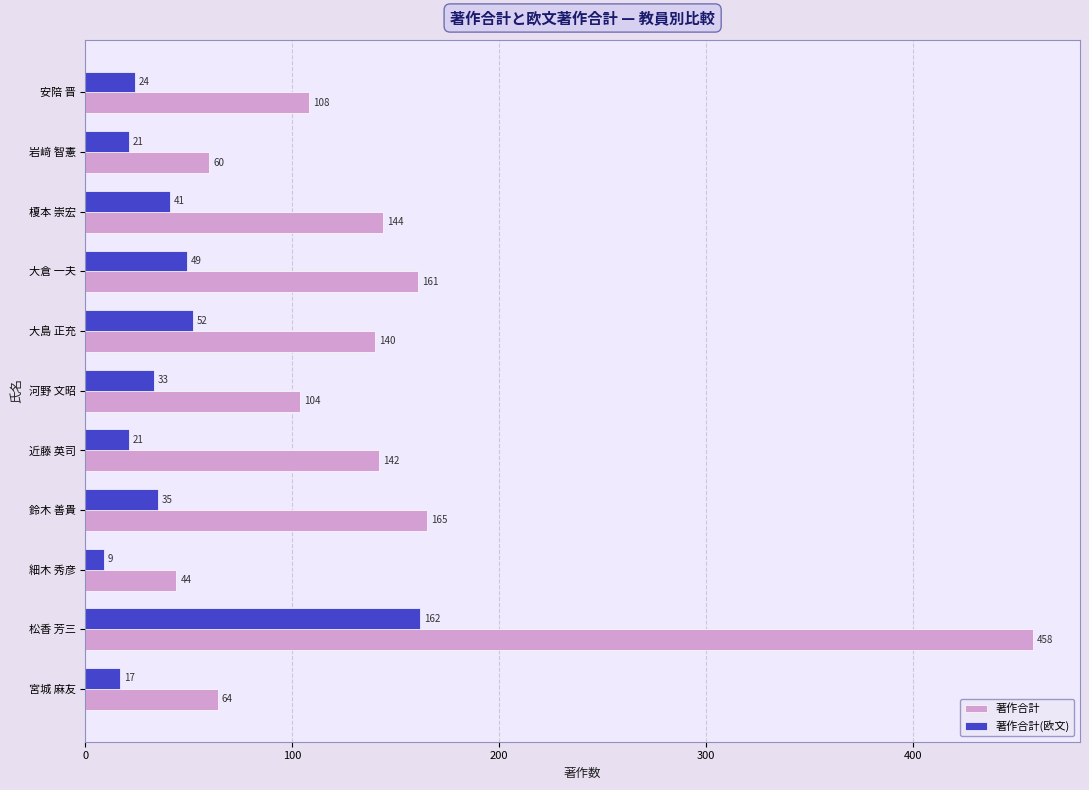

Rank the series by their average value, from highest to lowest.

著作合計, 著作合計(欧文)